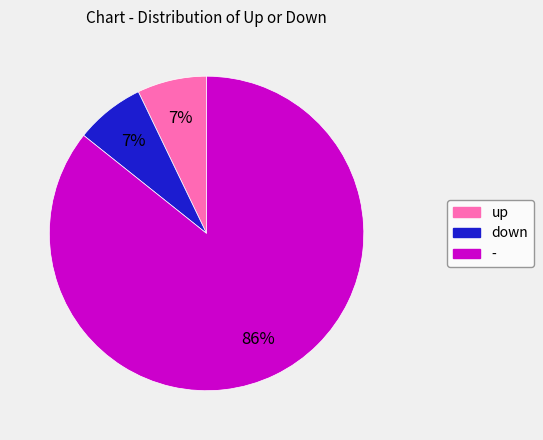

Approximately how many times larger is the value at up compared to down?

1.0